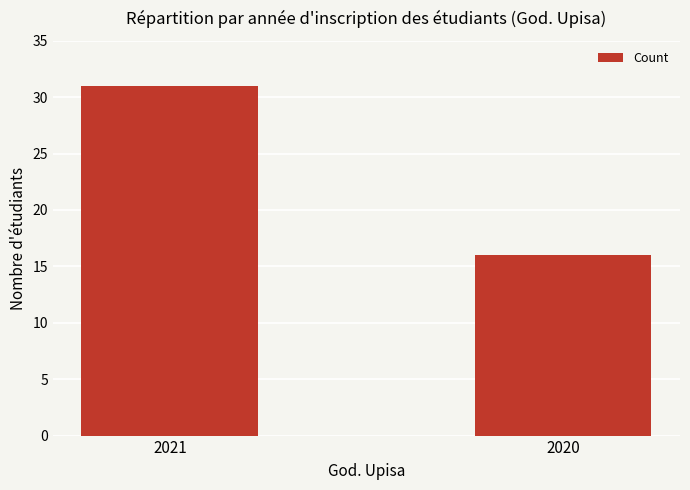

List the labels in order of value, largest first.

2021, 2020